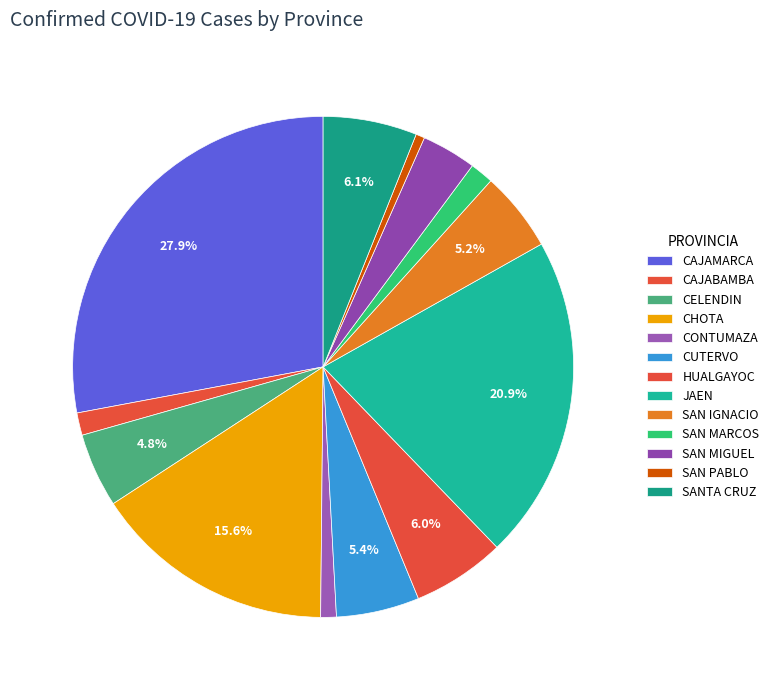

True or false: CONTUMAZA accounts for 7% of the total.

False